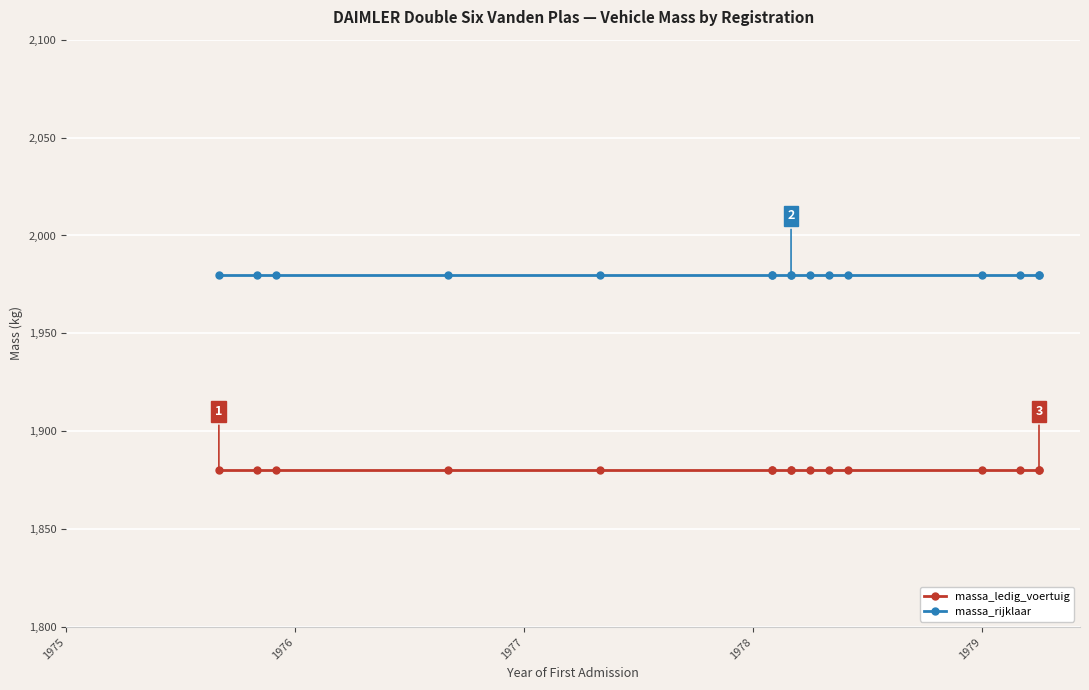

What is the smallest value displayed?

1880